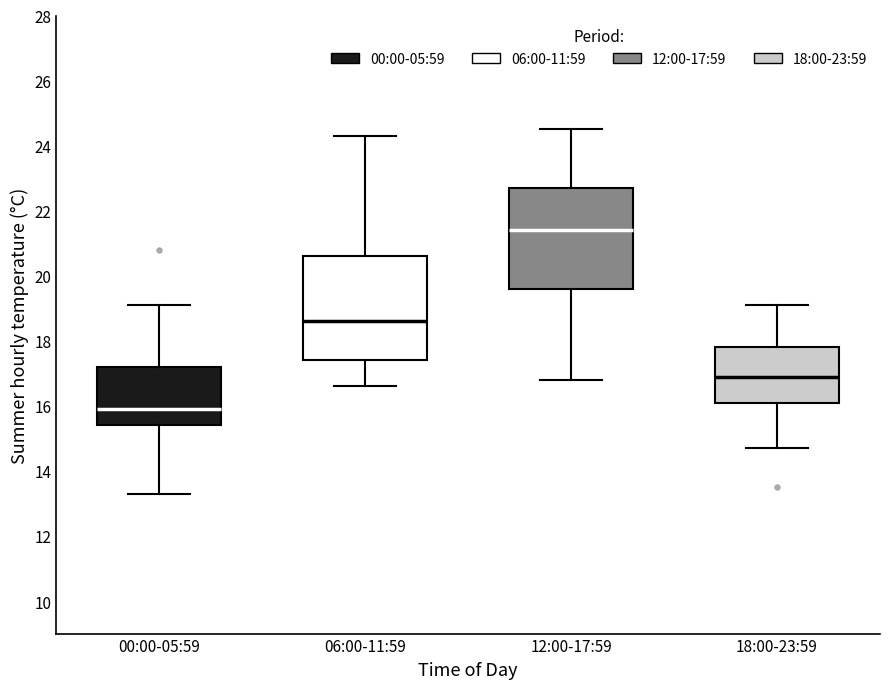

Where does the median line of the box for 18:00-23:59 sit on the y-axis? The values are not printed on the chart, so give them approximately, as read against the axis.

17.0